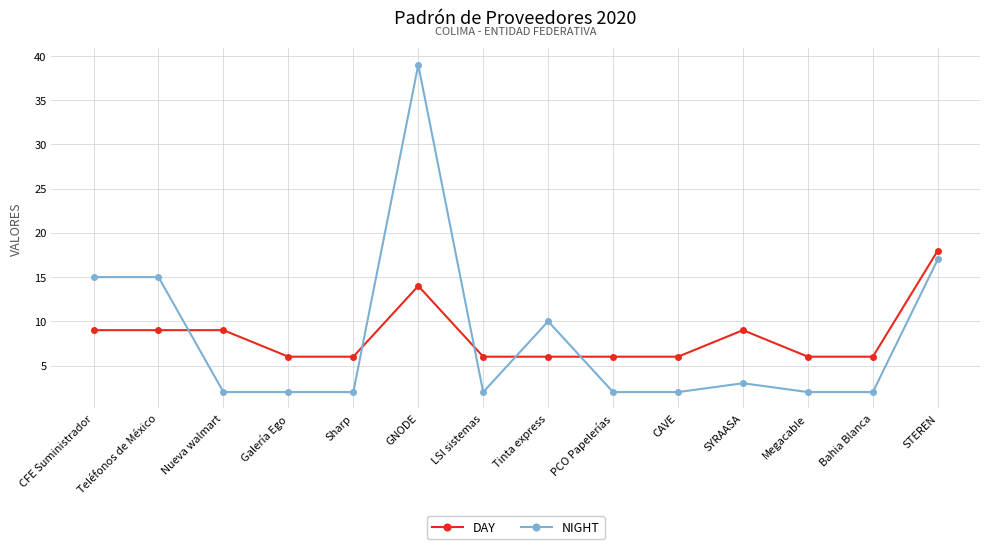

What is the difference between the highest and lowest values at GNODE?

25